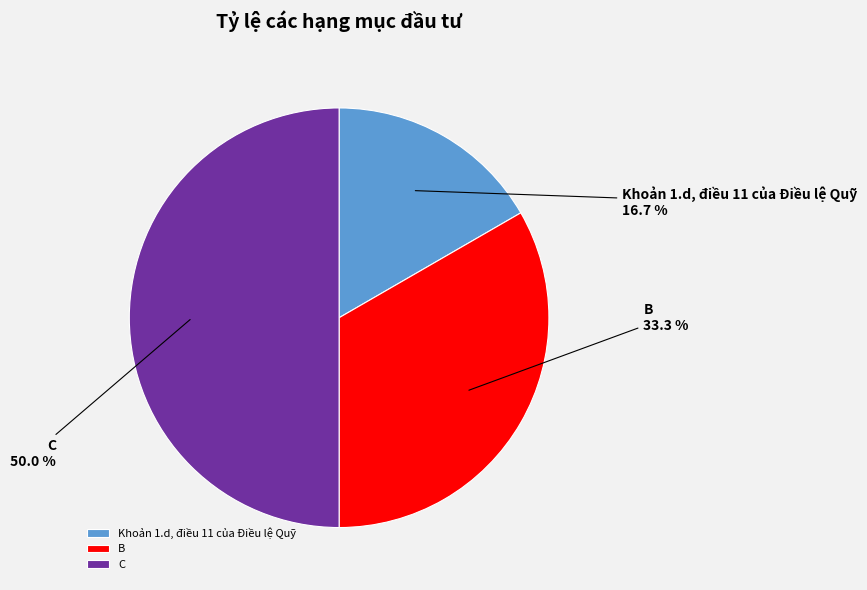

Count the number of slices in the pie.

3